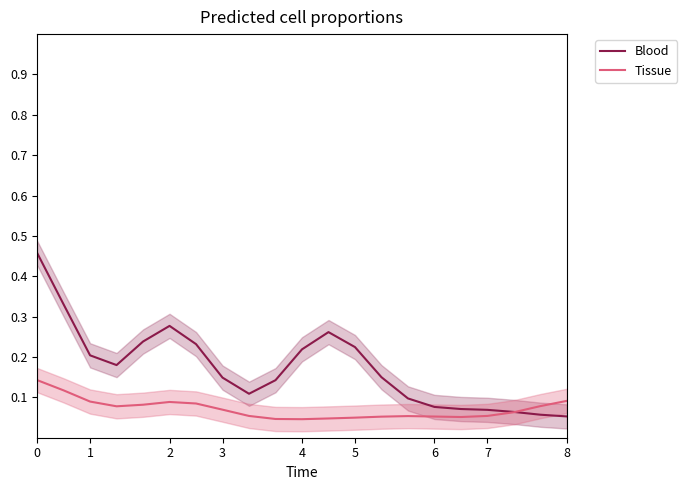

What is the difference between the Blood values at 17 and 13?

0.1